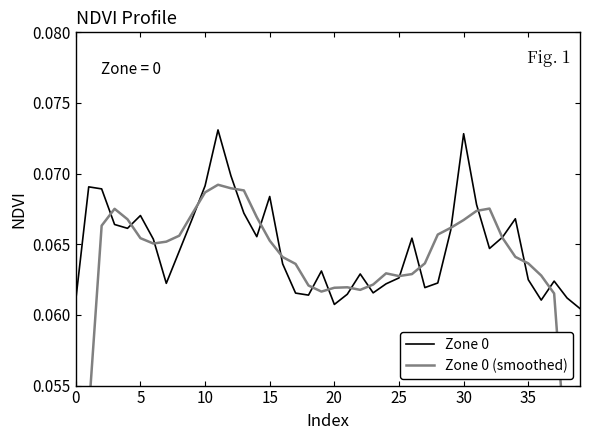

At 28, list the series in order from smallest to largest.

Zone 0, Zone 0 (smoothed)